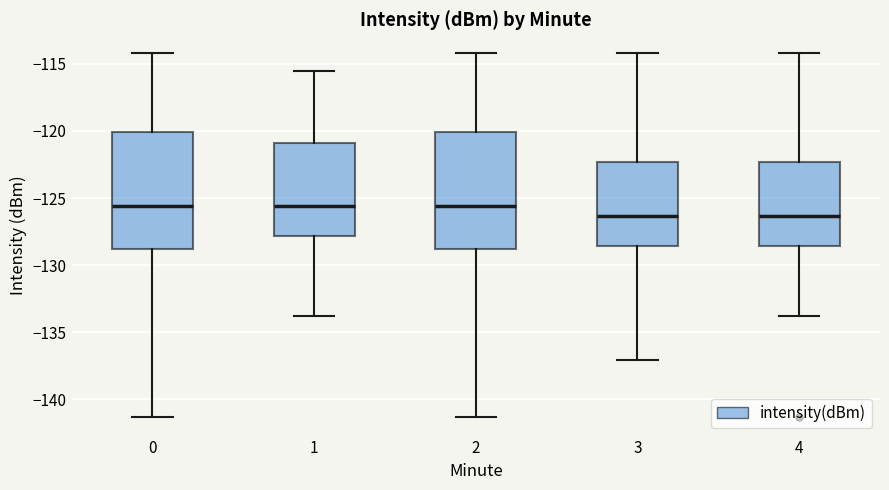

Reading left to right, read every box against the y-axis: the position of its median line, the range the box covers, and the ends of its whiskers. The values are not printed on the chart, so give them approximately, as read against the axis.

0: median -125.5, box -129.0 to -120.0, whiskers -141.5 to -114.0
1: median -125.5, box -128.0 to -121.0, whiskers -134.0 to -115.5
2: median -125.5, box -129.0 to -120.0, whiskers -141.5 to -114.0
3: median -126.5, box -128.5 to -122.5, whiskers -137.0 to -114.0
4: median -126.5, box -128.5 to -122.5, whiskers -134.0 to -114.0